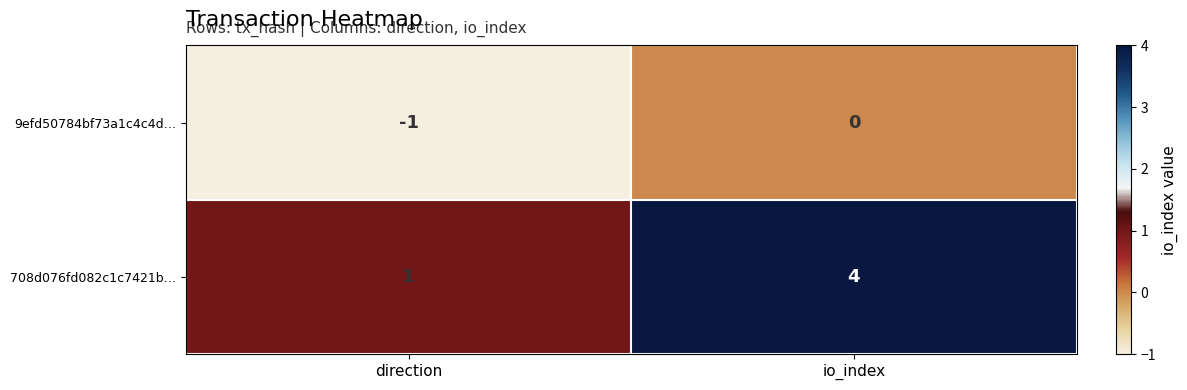

Which category has the lowest value across all series?

direction